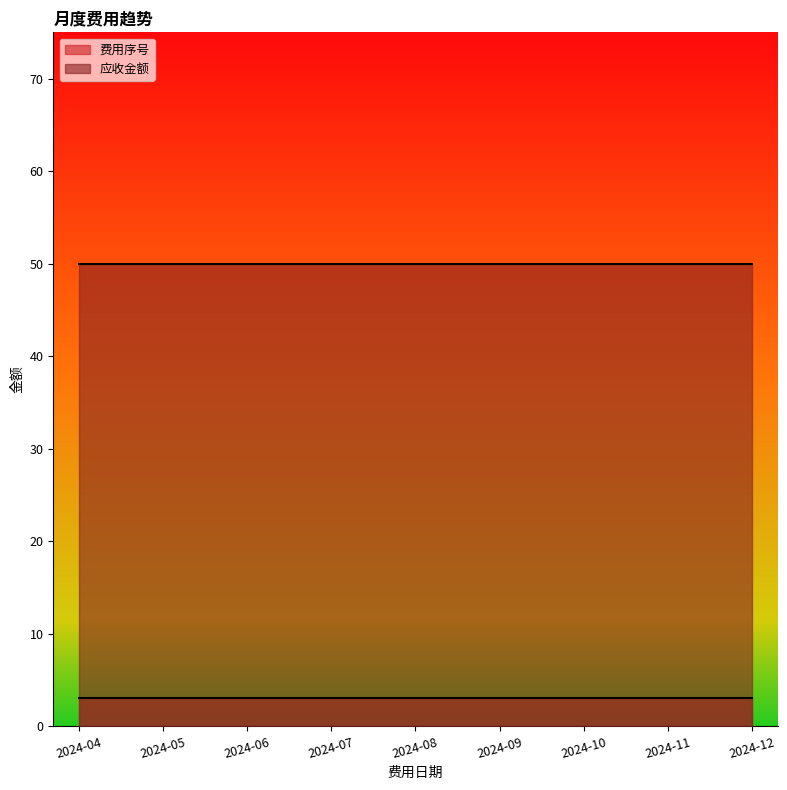

Reading left to right, transcribe all the data shown in this chart.

费用序号: 2024-04=3	2024-05=3	2024-06=3	2024-07=3	2024-08=3	2024-09=3	2024-10=3	2024-11=3	2024-12=3
应收金额: 2024-04=50	2024-05=50	2024-06=50	2024-07=50	2024-08=50	2024-09=50	2024-10=50	2024-11=50	2024-12=50